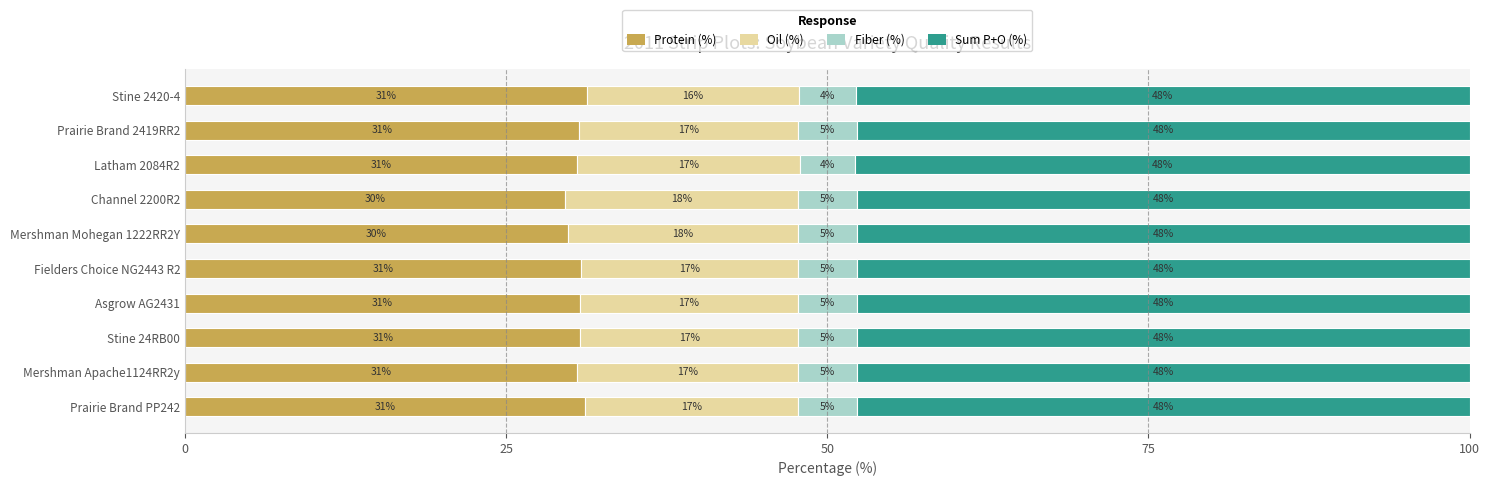

What are all the series names shown in the legend?

Protein (%), Oil (%), Fiber (%), Sum P+O (%)